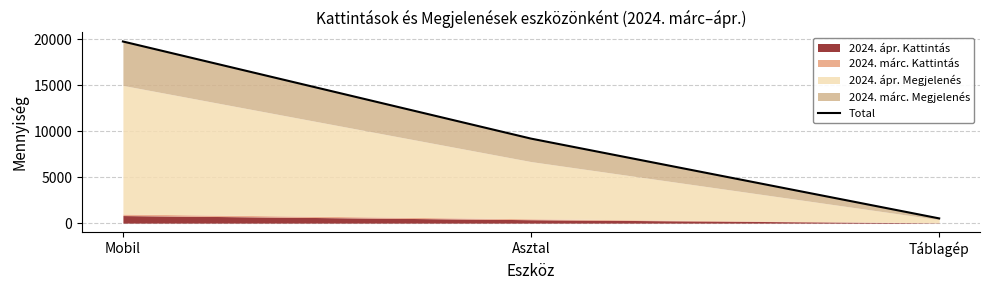

What is the change in value from Mobil to Asztal?

-10570